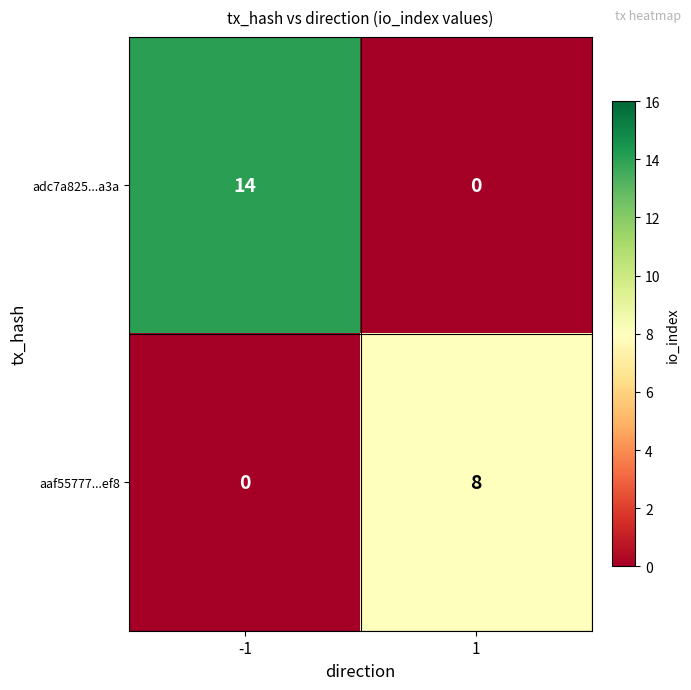

Read the aaf55777...ef8 value at 1.

8